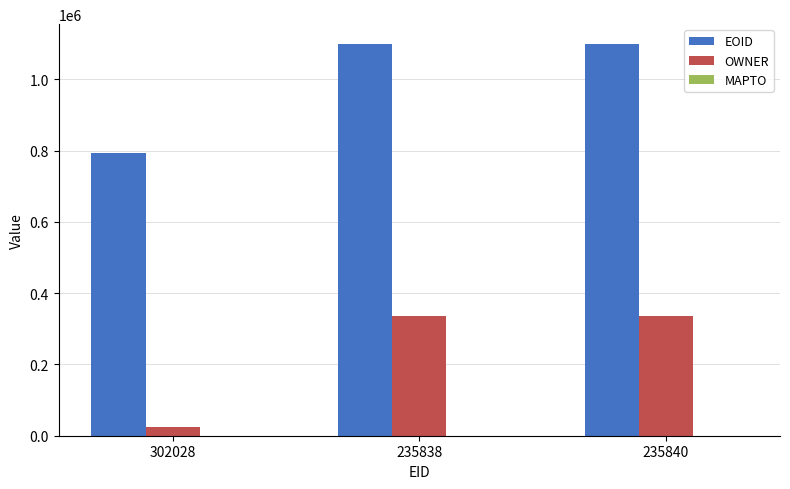

The OWNER series shows 335959 at 235840. True or false?

True